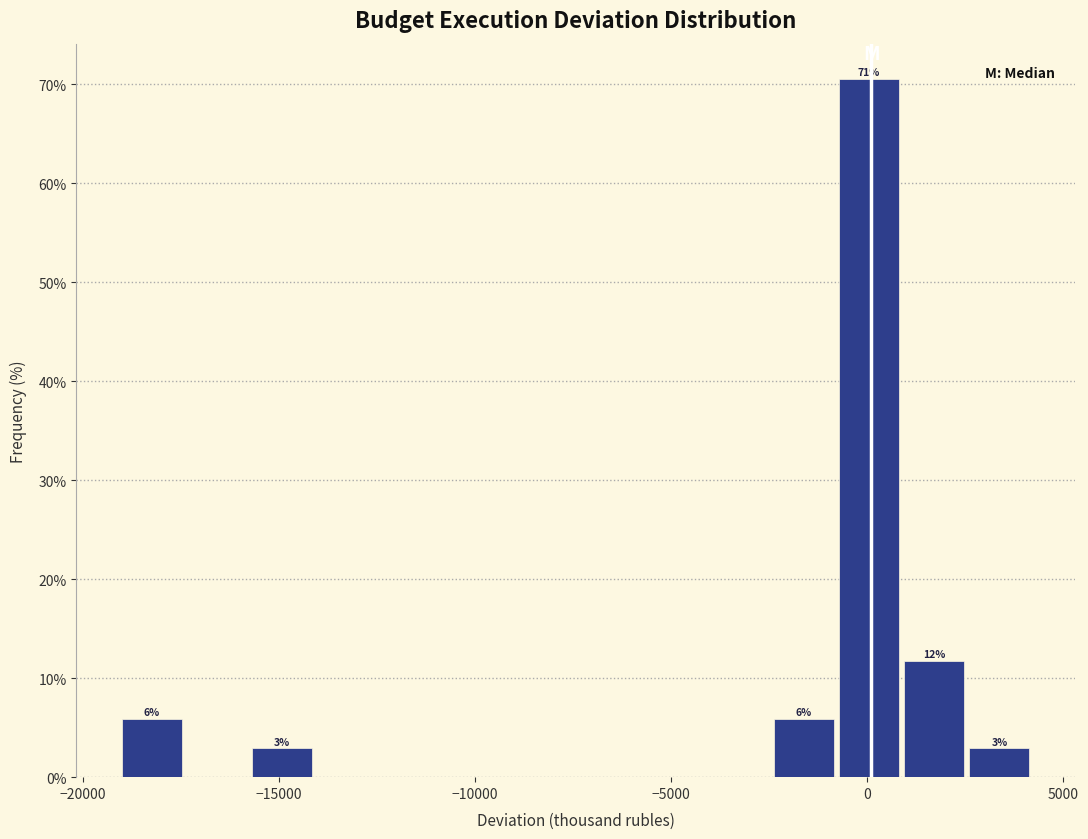

Around what value on the x-axis is the tallest bar? Give the approximate position of its centre, as read against the axis.

0